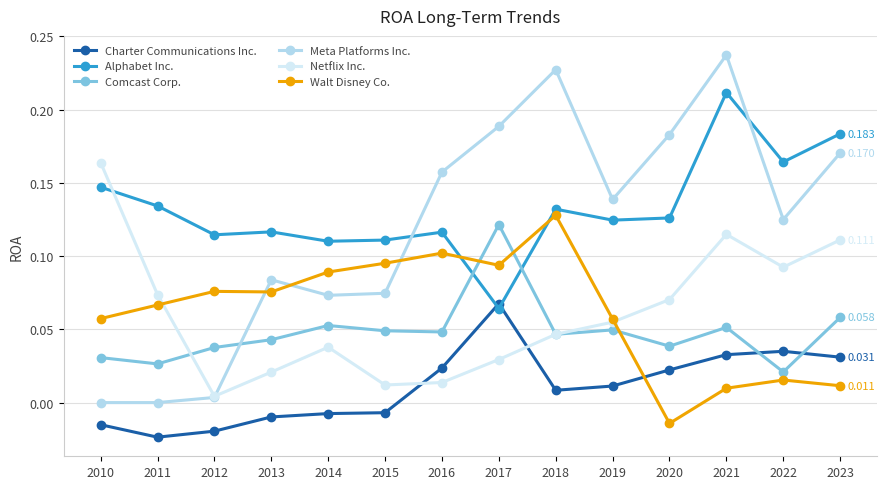

At which label does Meta Platforms Inc. reach its peak?

2021